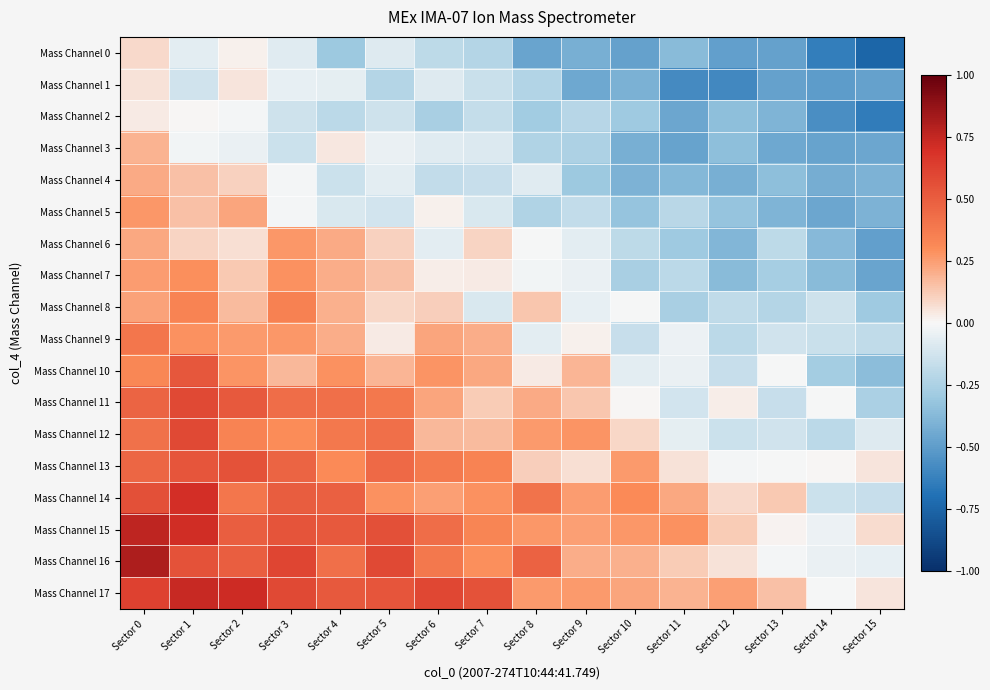

Which category has the lowest value across all series?

Sector 15